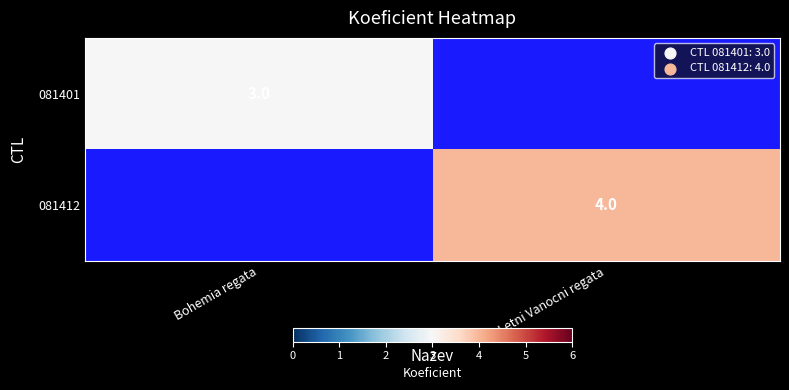

True or false: 081412 has a value of 2 at Letni Vanocni regata.

False